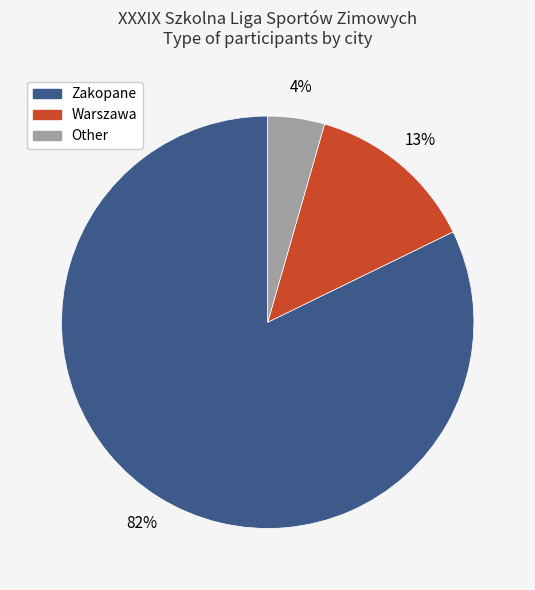

The Other slice represents 4% of the pie. True or false?

True